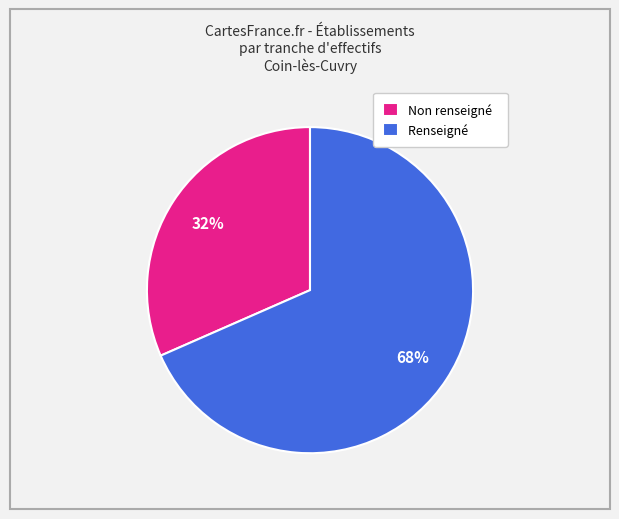

Approximately how many times larger is the value at Non renseigné compared to Renseigné?

0.5